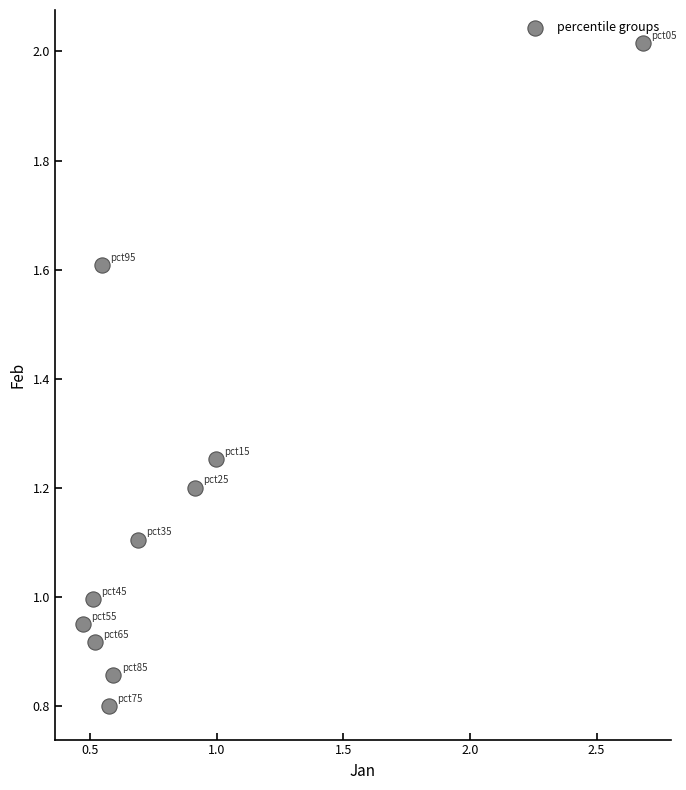

What is the range of Y values (max minus min)?

1.2